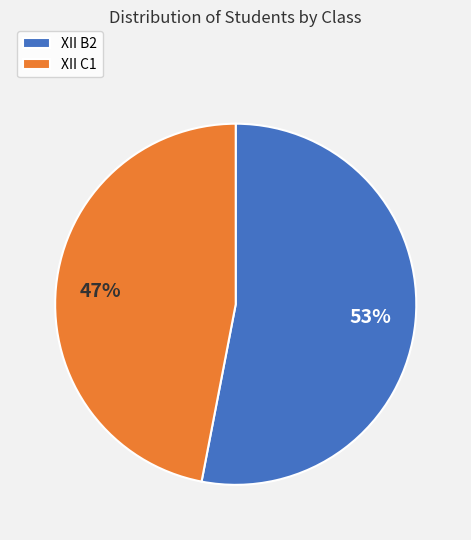

Rank the categories by value from highest to lowest.

XII B2, XII C1